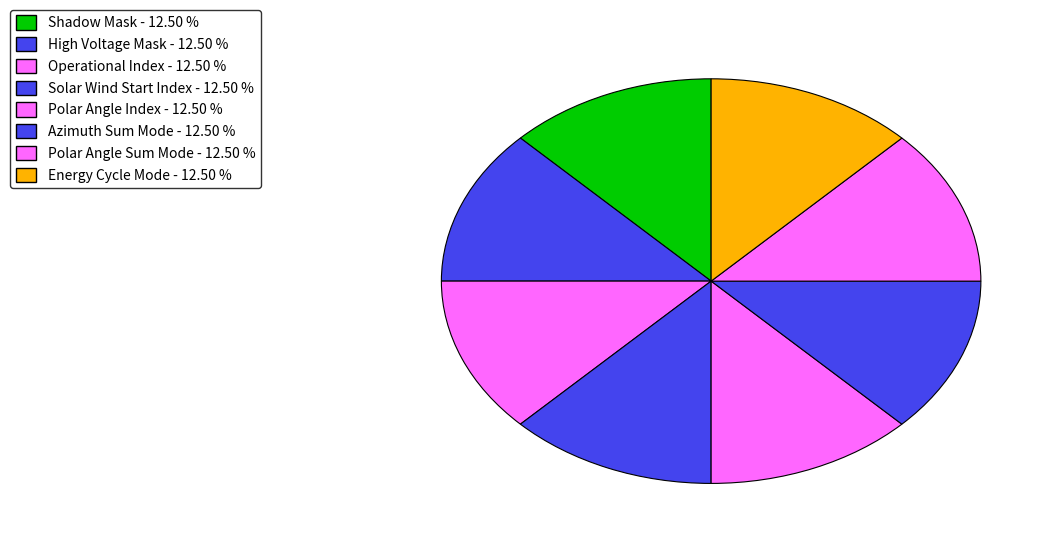

How many segments does this pie chart have?

8